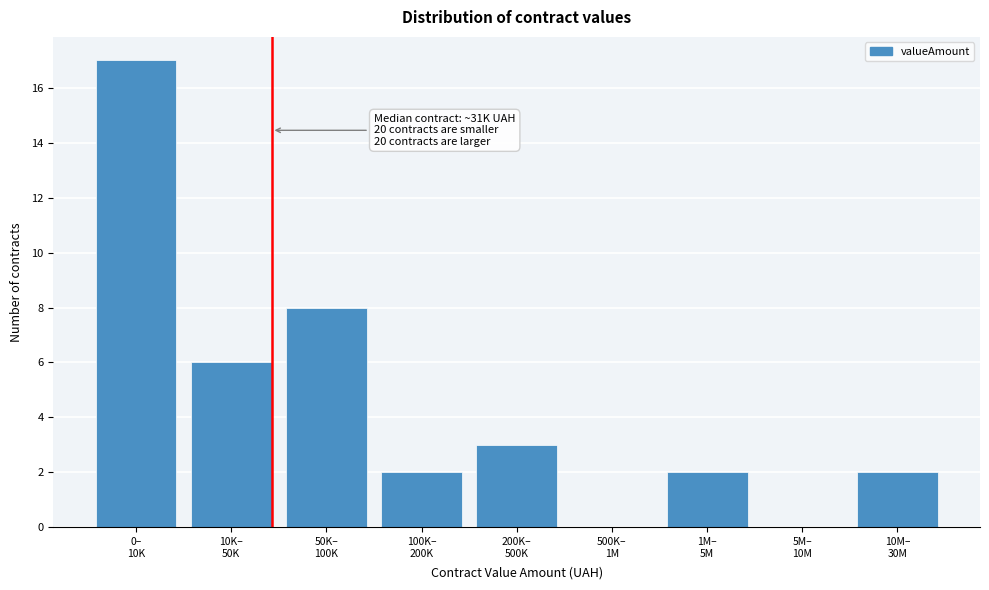

What is the greatest value displayed?

17